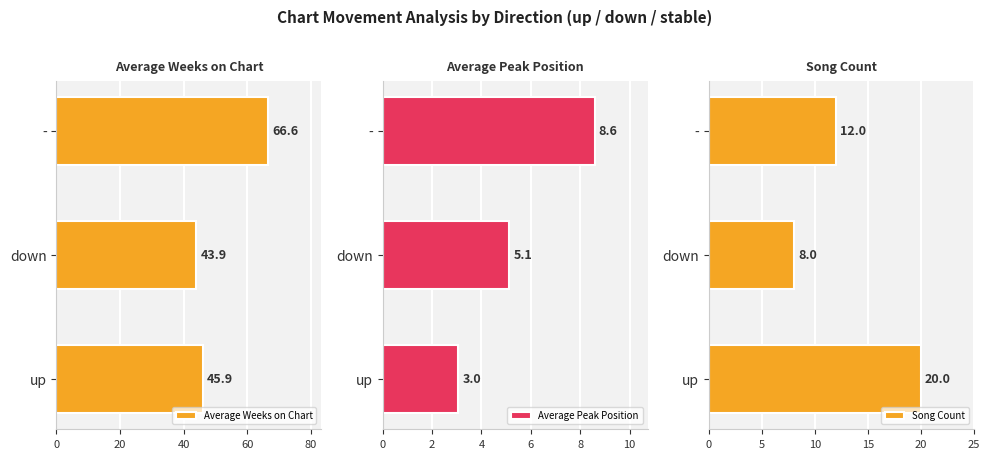

Does the chart contain any negative values?

No